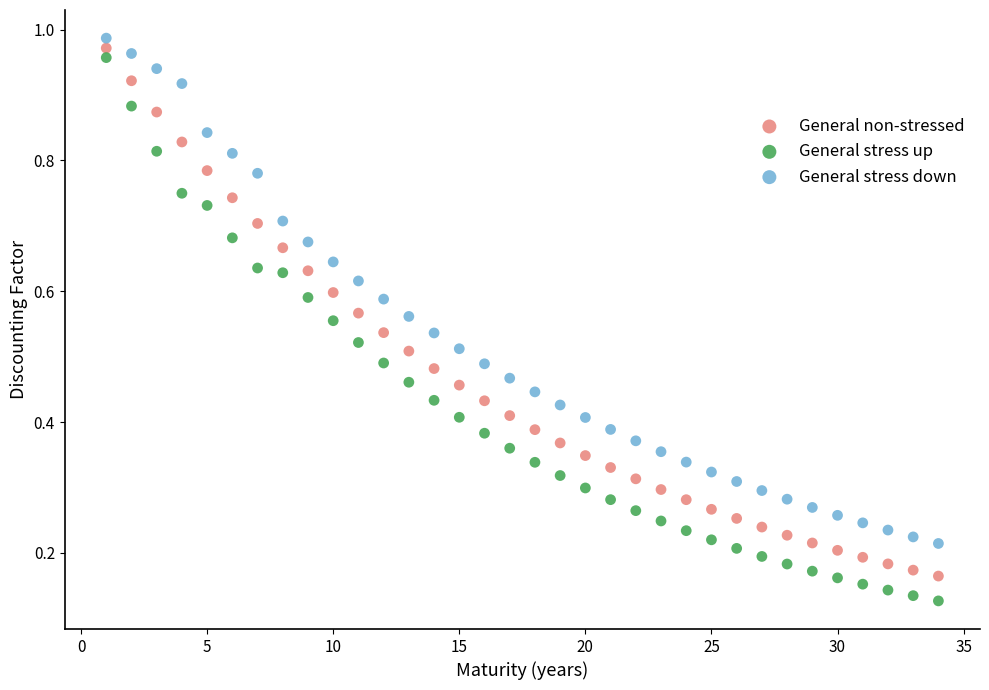

Which series contains the lowest Y value?

General stress up